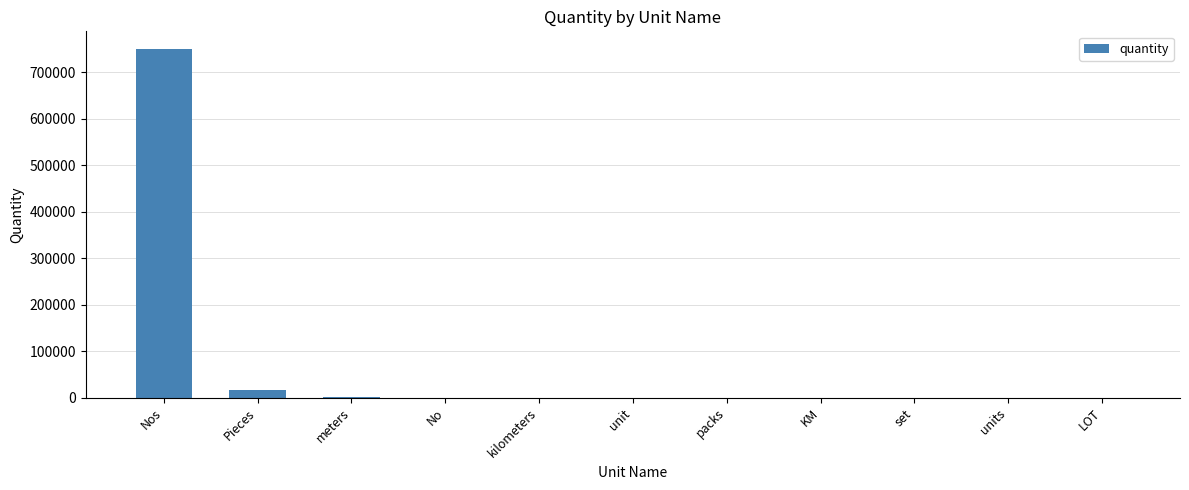

How many categories are shown in the chart?

11